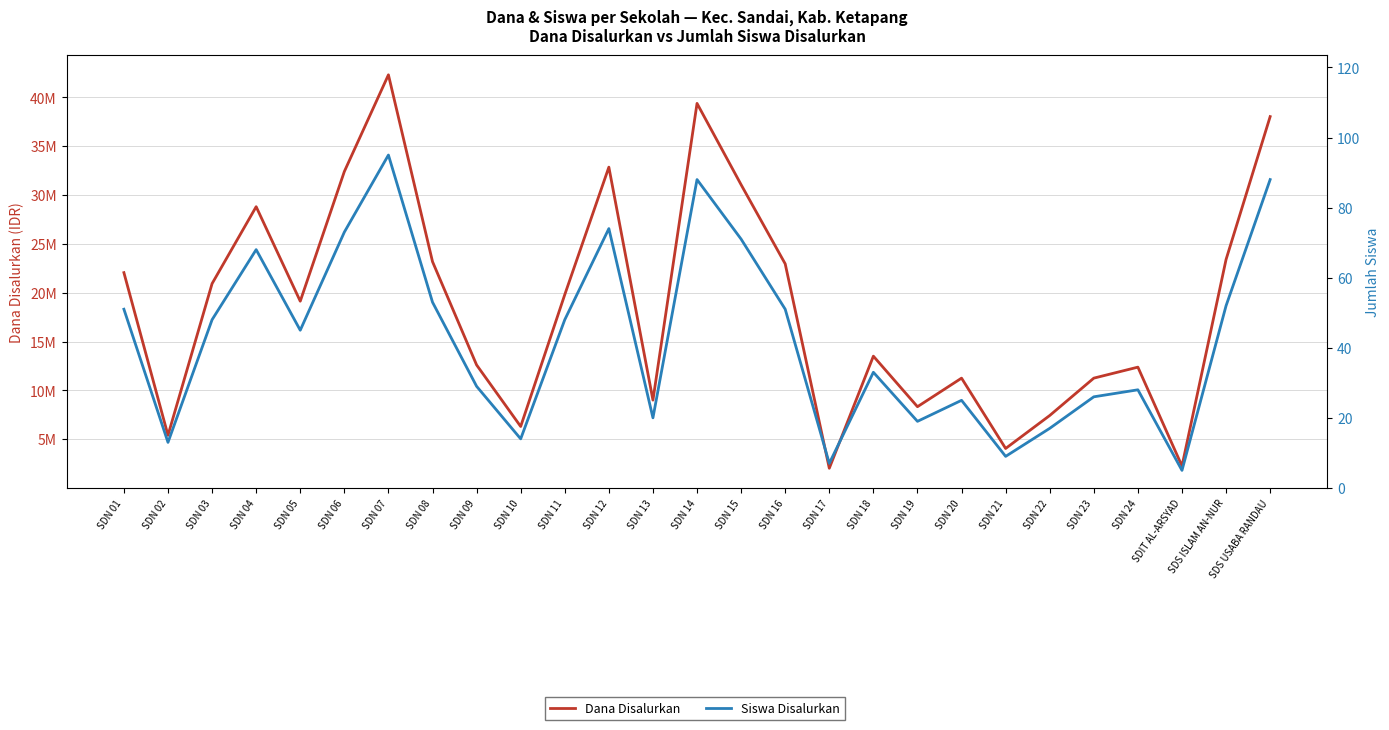

True or false: Dana Disalurkan has a value of 11250000 at SDN 20.

True